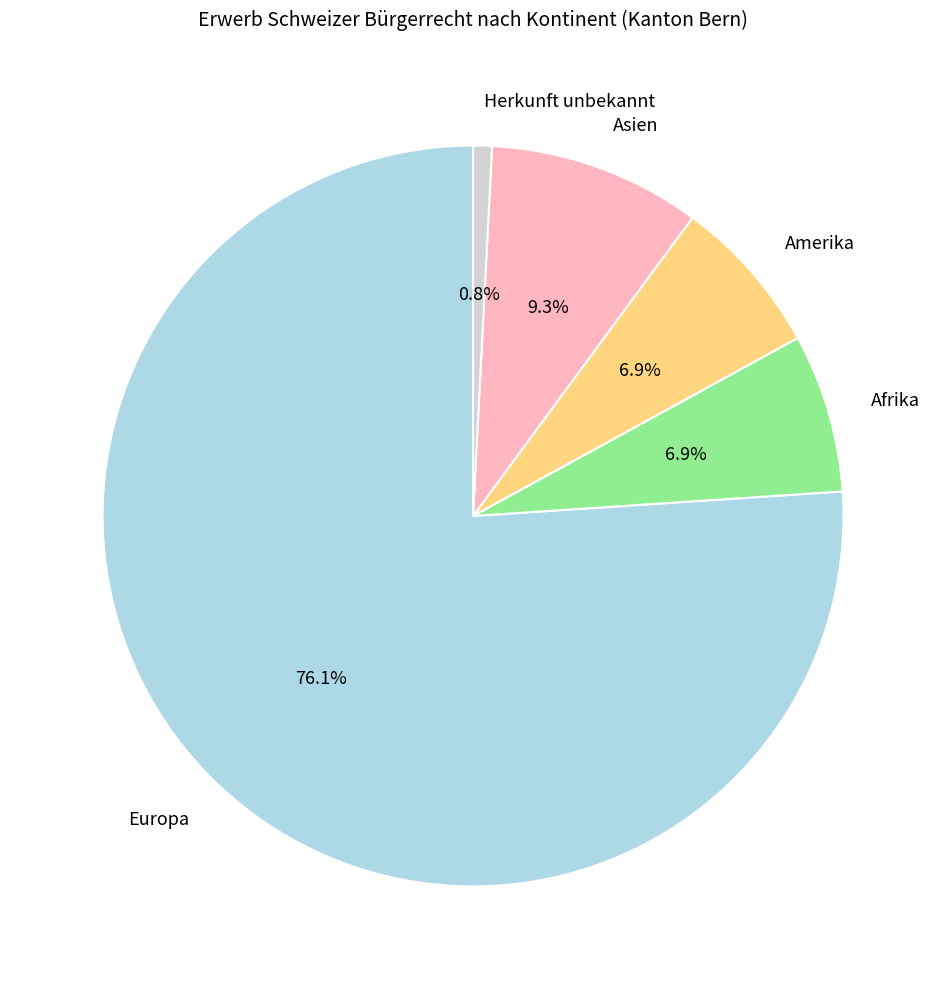

What percentage is the Asien slice, to the nearest percent?

9%